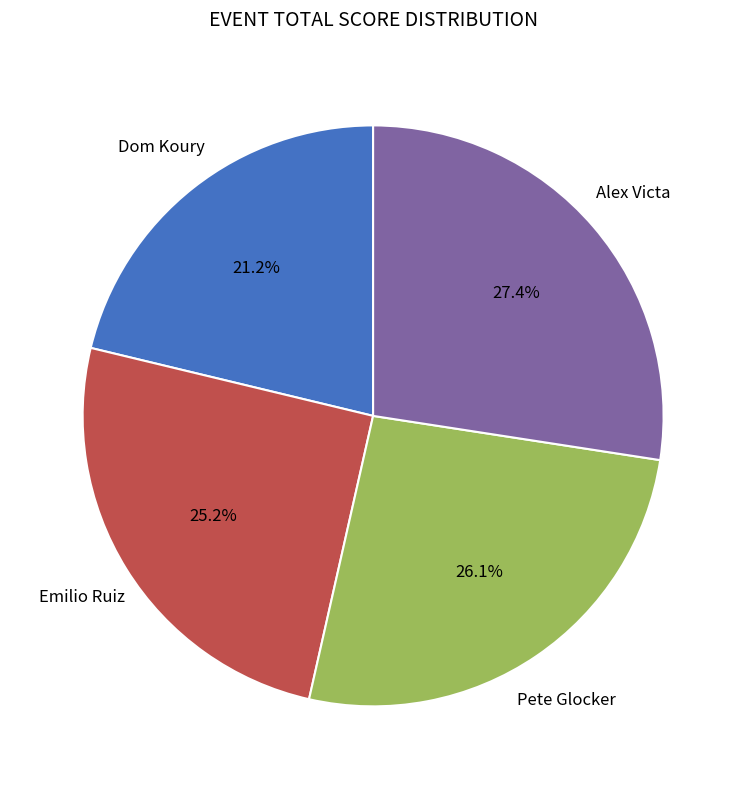

What is the smallest slice in the pie chart?

Dom Koury